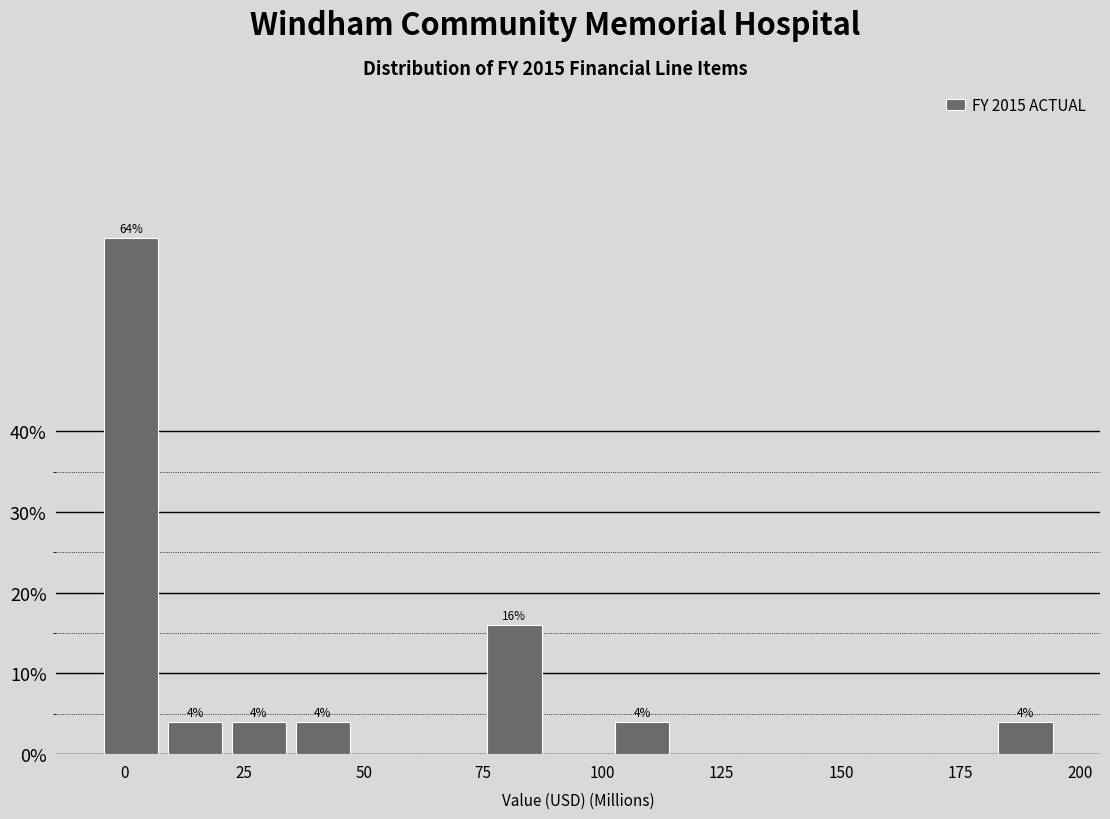

Read against the x-axis, roughly where is the centre of the tallest bar?

0